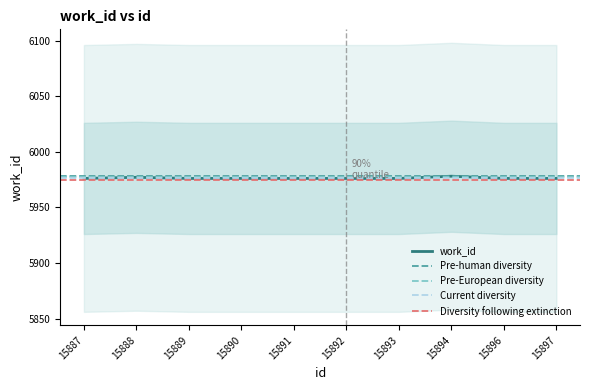

The value of work_id at 15891 is 4167. True or false?

False